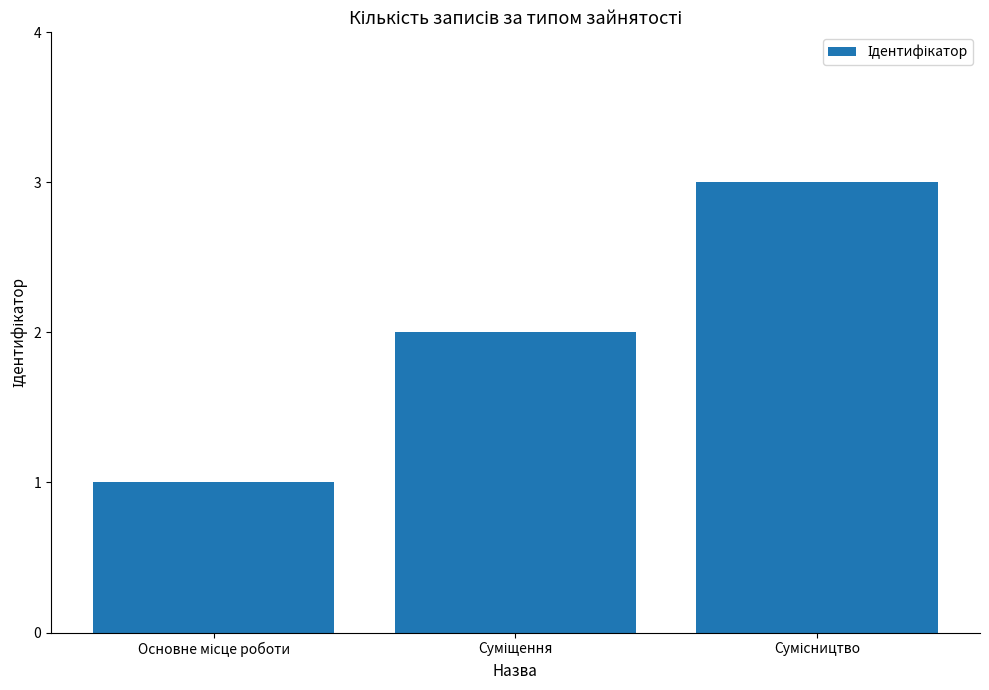

What is the sum of all values?

6